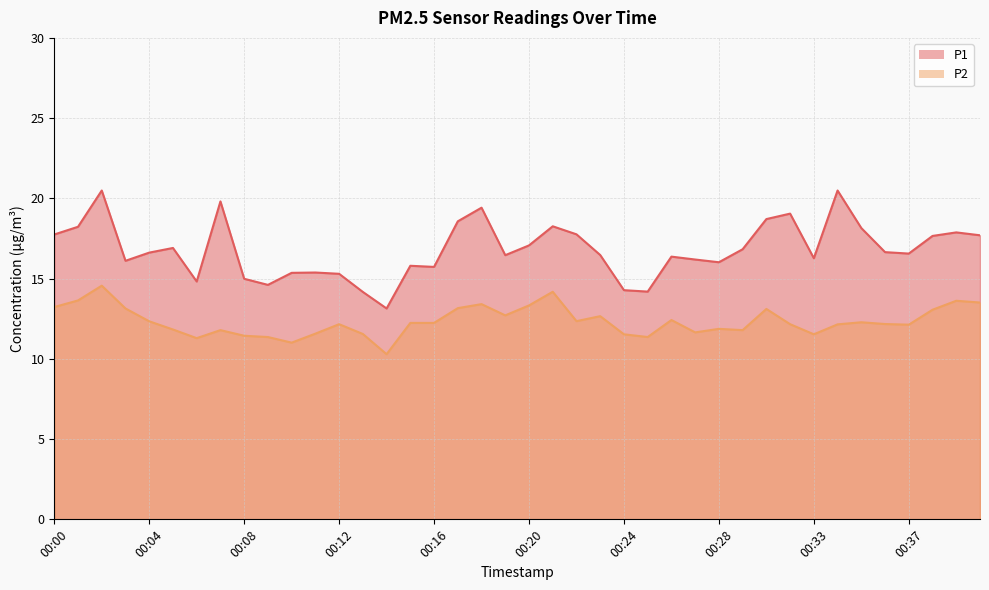

What is the maximum value for P2?

14.6